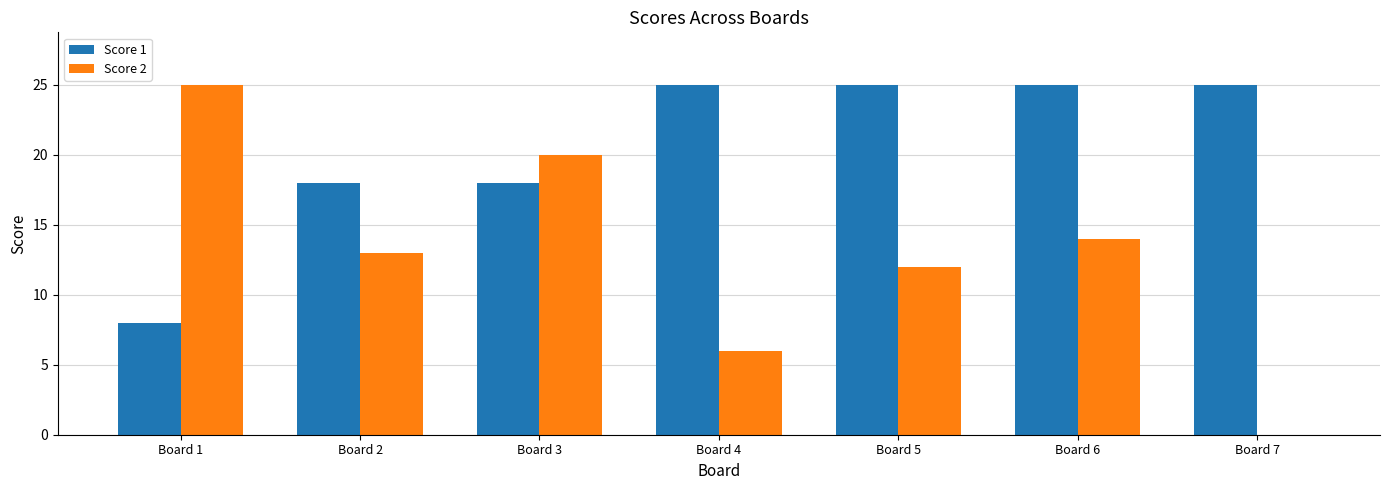

At which label does Score 2 first exceed 13?

Board 1